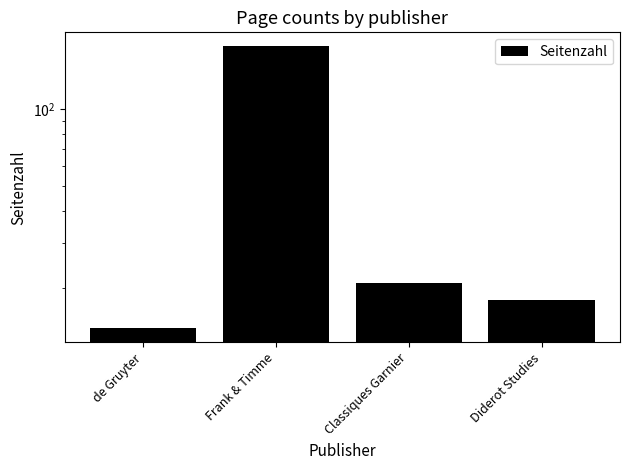

How many data points does each series have?

4